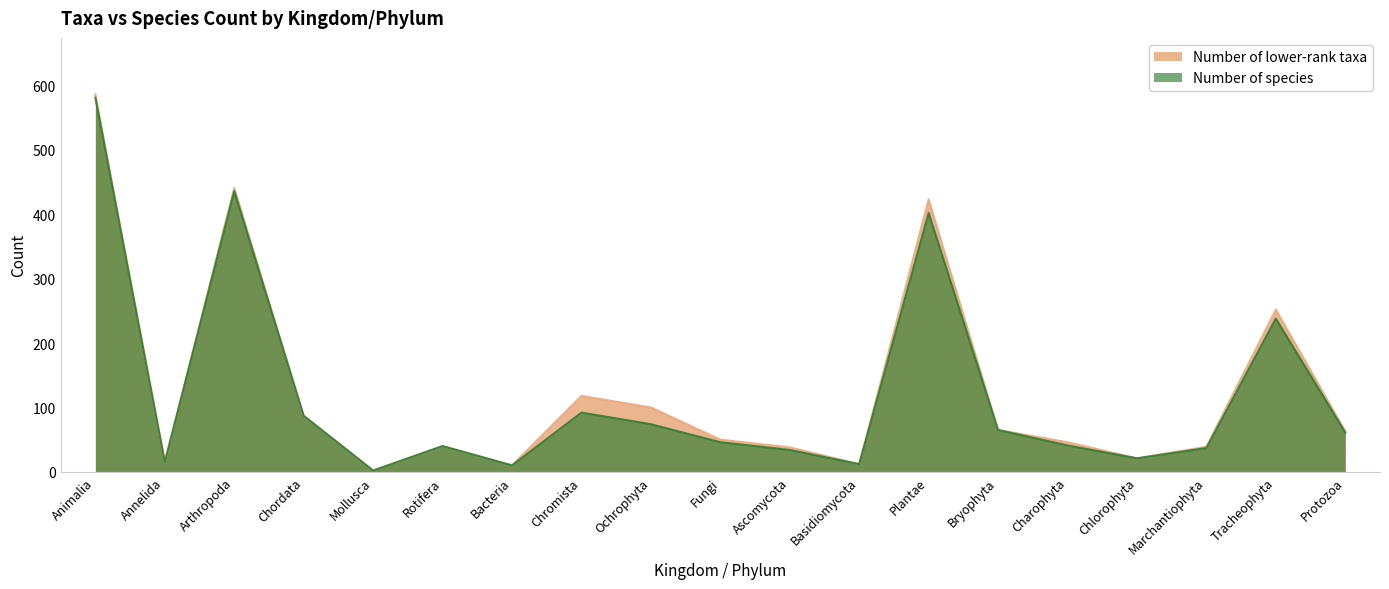

True or false: Number of species has a value of 46 at Fungi.

True